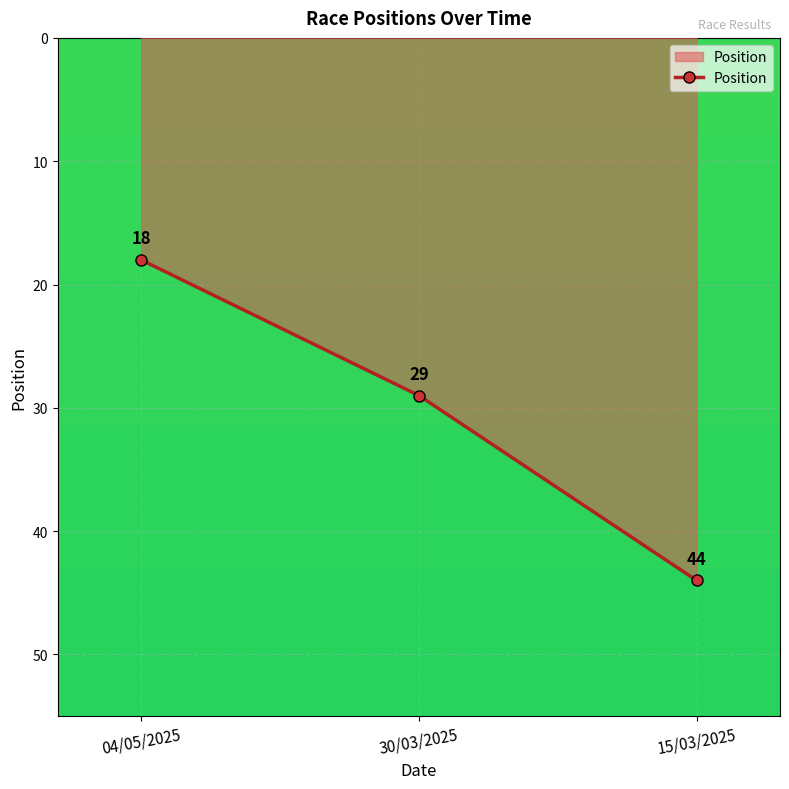

What is the change in value from 30/03/2025 to 15/03/2025?

+15